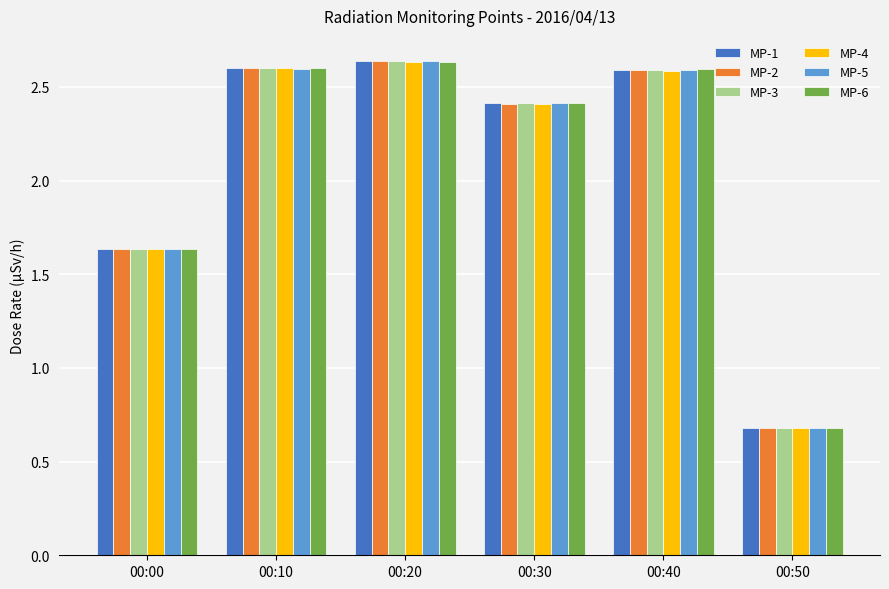

Which series changed the most between 00:10 and 00:30?

MP-4